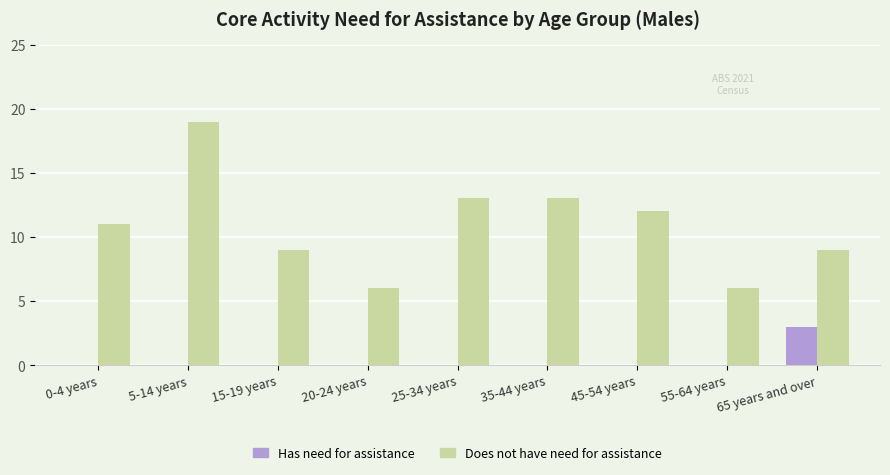

Which category has the highest value across all series?

5-14 years